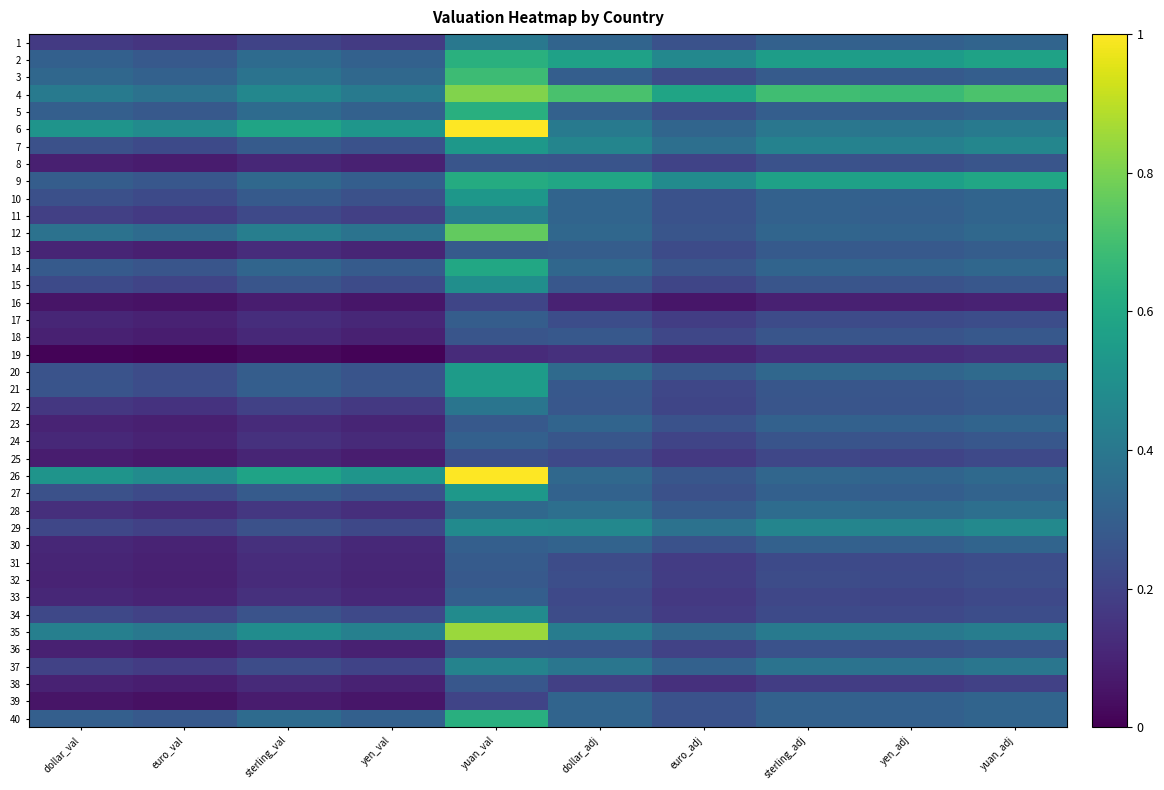

Which series changed the most between euro_val and yen_val?

26